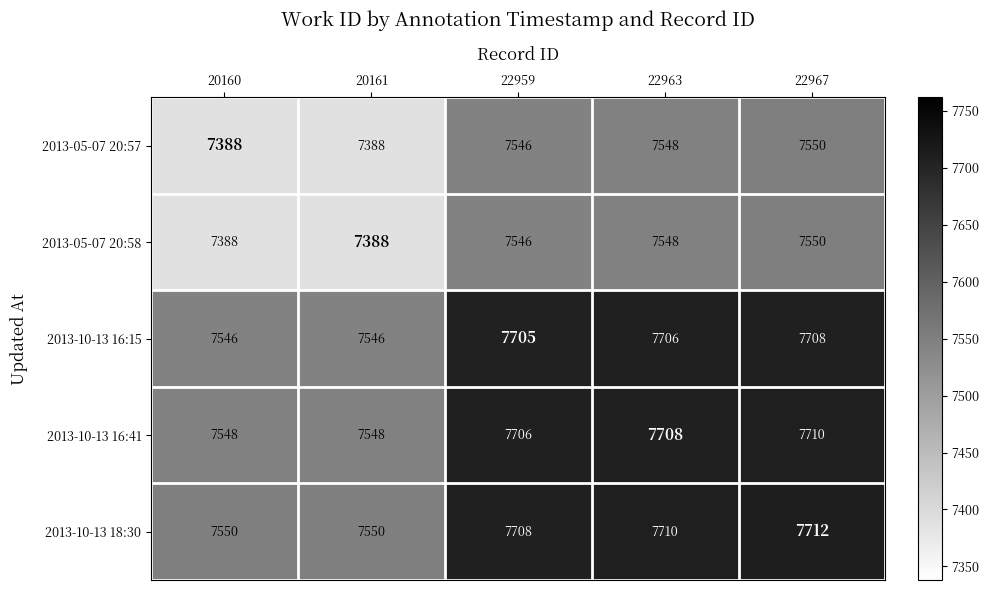

Which category has the highest value across all series?

22967